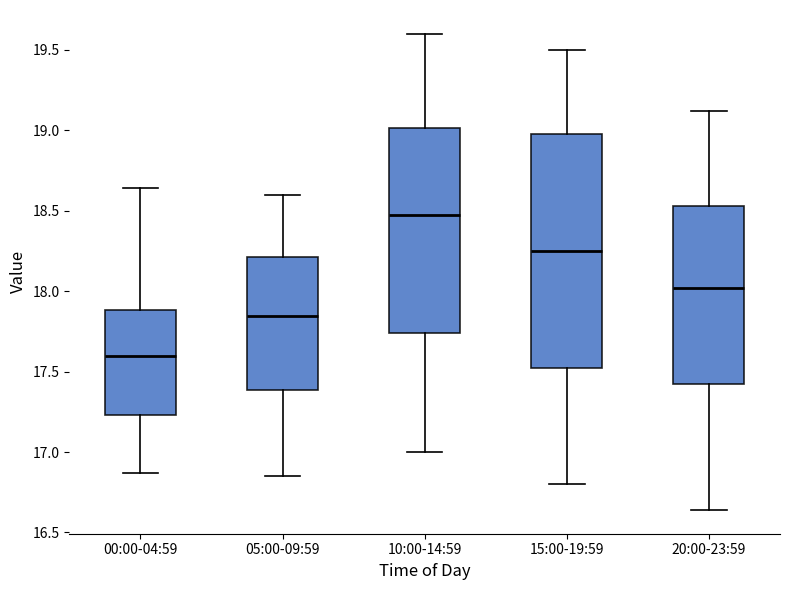

Comparing the boxes themselves (not the whiskers), which one is the tallest?

15:00-19:59